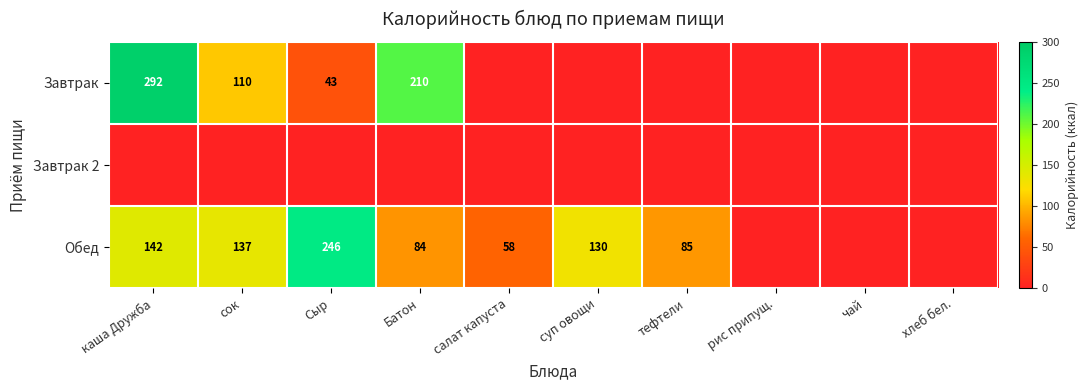

Is it true that Обед equals 84 at Батон?

True